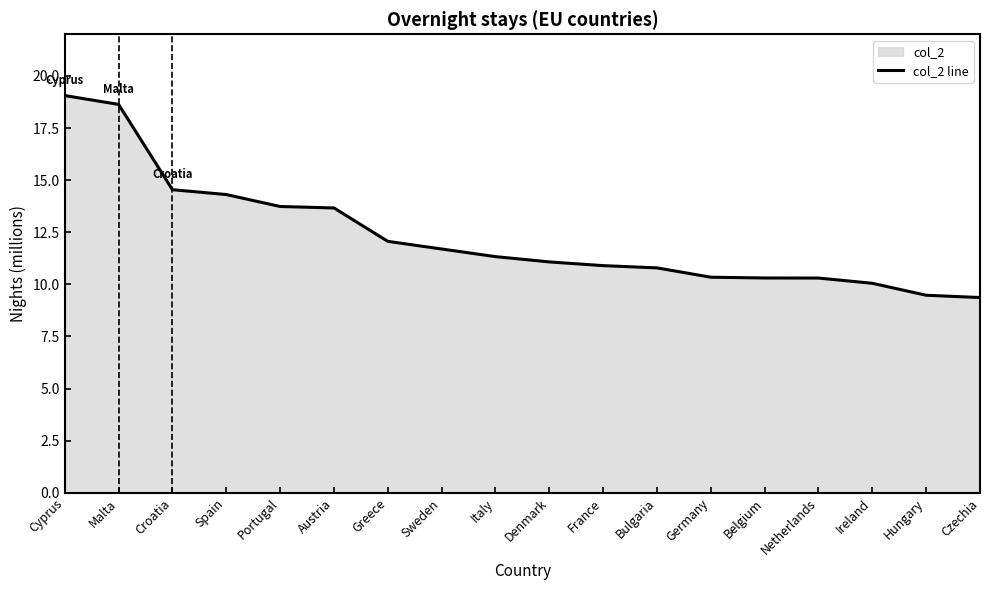

What is the label of the 6th point from the right?

Germany